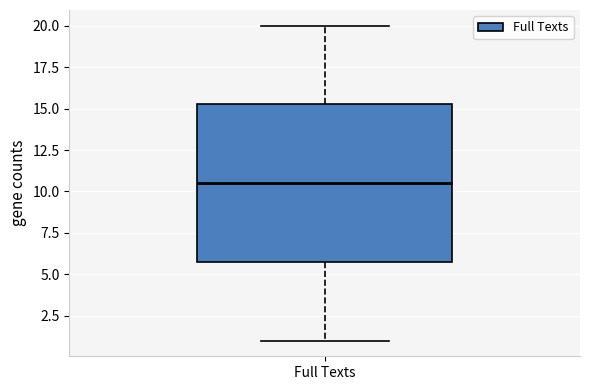

Transcribe this box plot: give where the median line is, the range the box spans, and where the two whiskers end, as read against the y-axis. The values are not printed on the chart, so give them approximately, as read against the axis.

median 10.5, box 6.0 to 15.5, whiskers 1.0 to 20.0